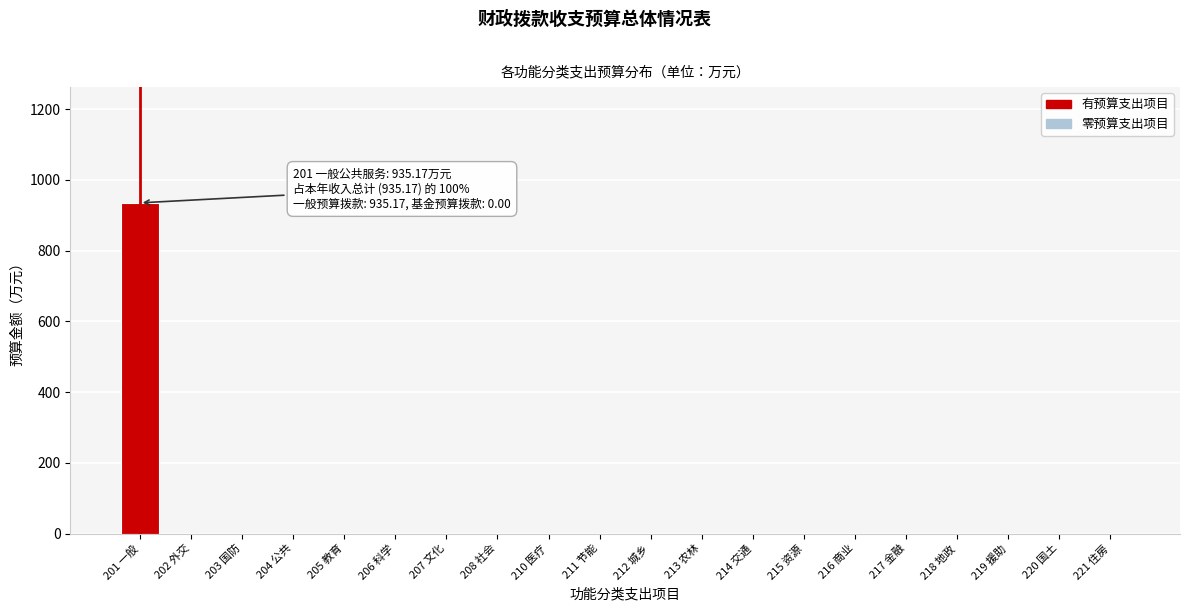

Reading left to right, extract all data points from this chart.

201 一般=935.2	202 外交=0.0	203 国防=0.0	204 公共=0.0	205 教育=0.0	206 科学=0.0	207 文化=0.0	208 社会=0.0	210 医疗=0.0	211 节能=0.0	212 城乡=0.0	213 农林=0.0	214 交通=0.0	215 资源=0.0	216 商业=0.0	217 金融=0.0	218 地政=0.0	219 援助=0.0	220 国土=0.0	221 住房=0.0